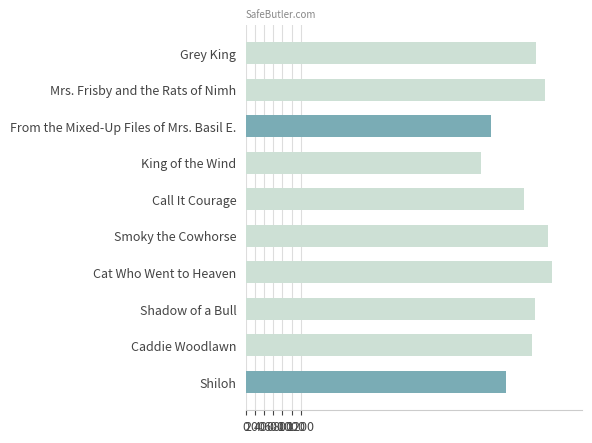

What is the average value?

6113